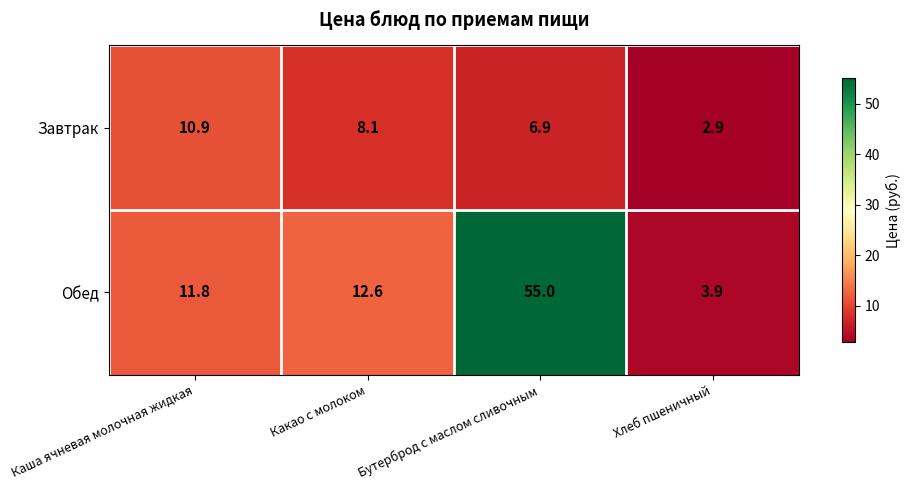

Count the number of categories in the chart.

4